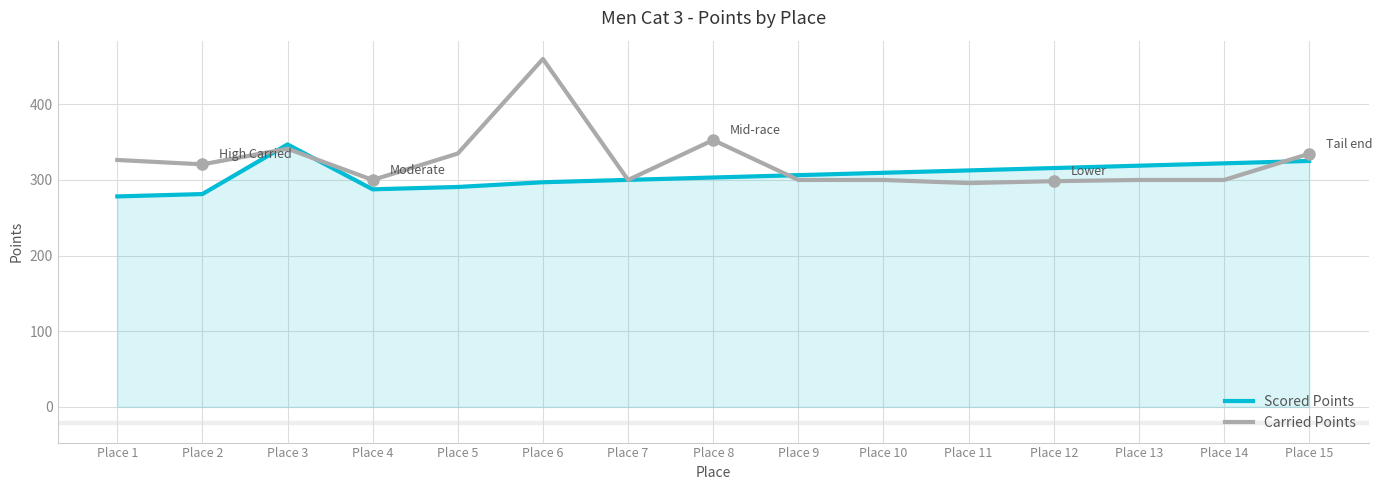

Rank the series by their average value, from lowest to highest.

Scored Points, Carried Points